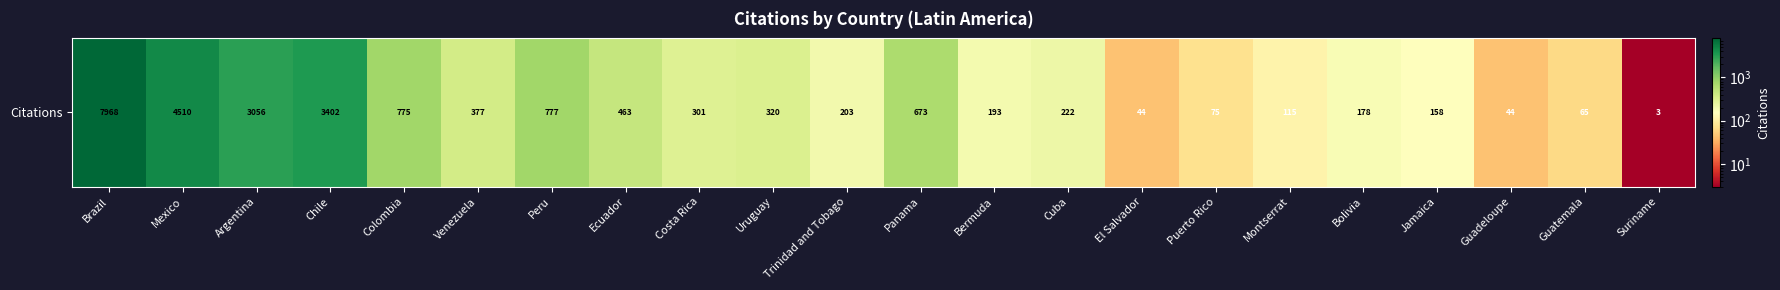

Count the number of categories in the chart.

22